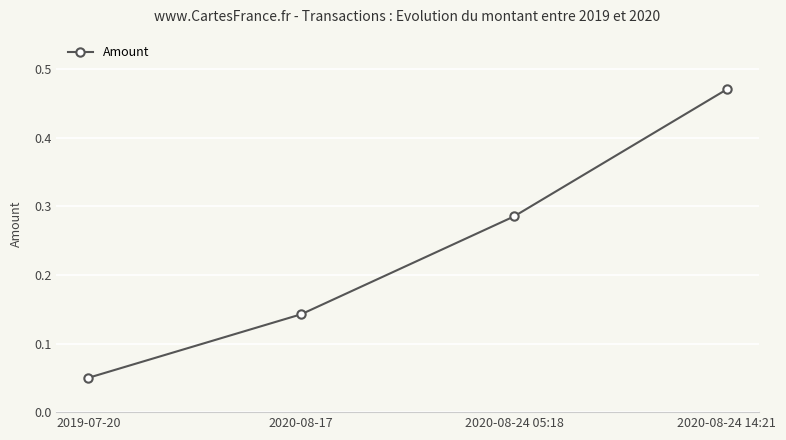

Rank the categories by value from highest to lowest.

2020-08-24 14:21, 2020-08-24 05:18, 2020-08-17, 2019-07-20